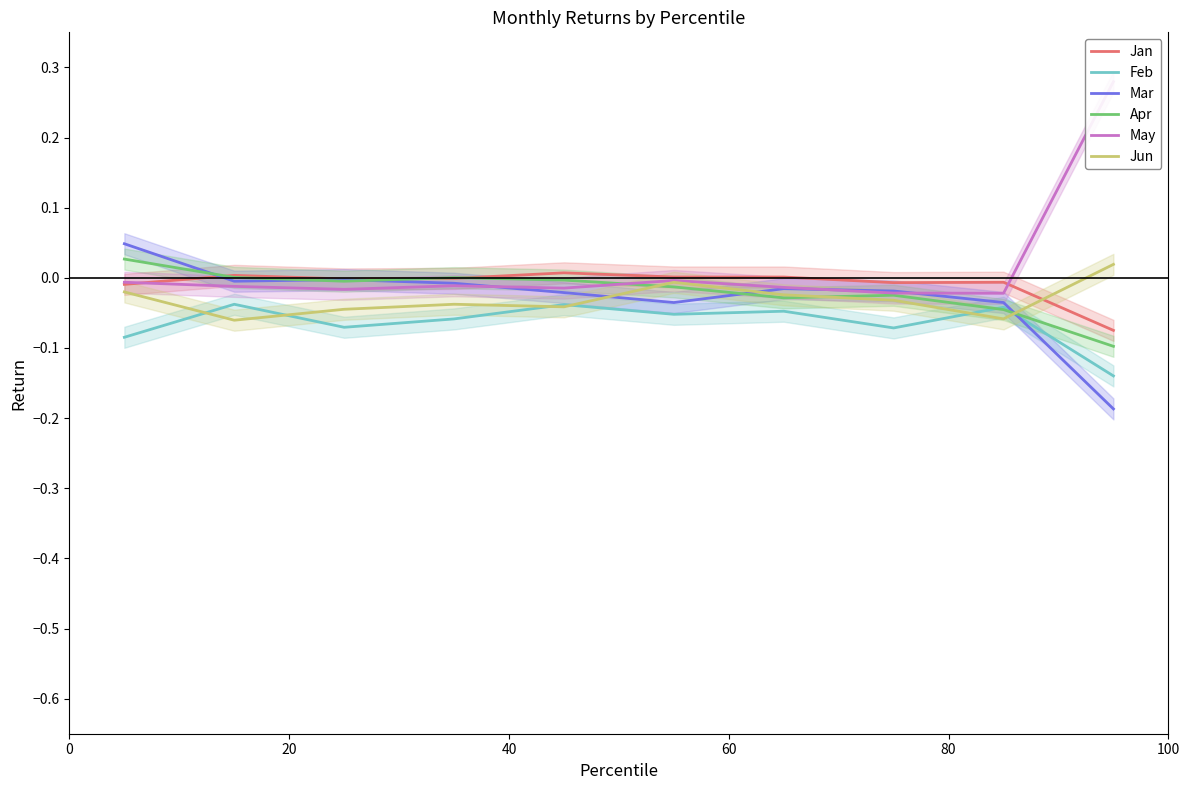

How many positive values does the Apr series have?

3